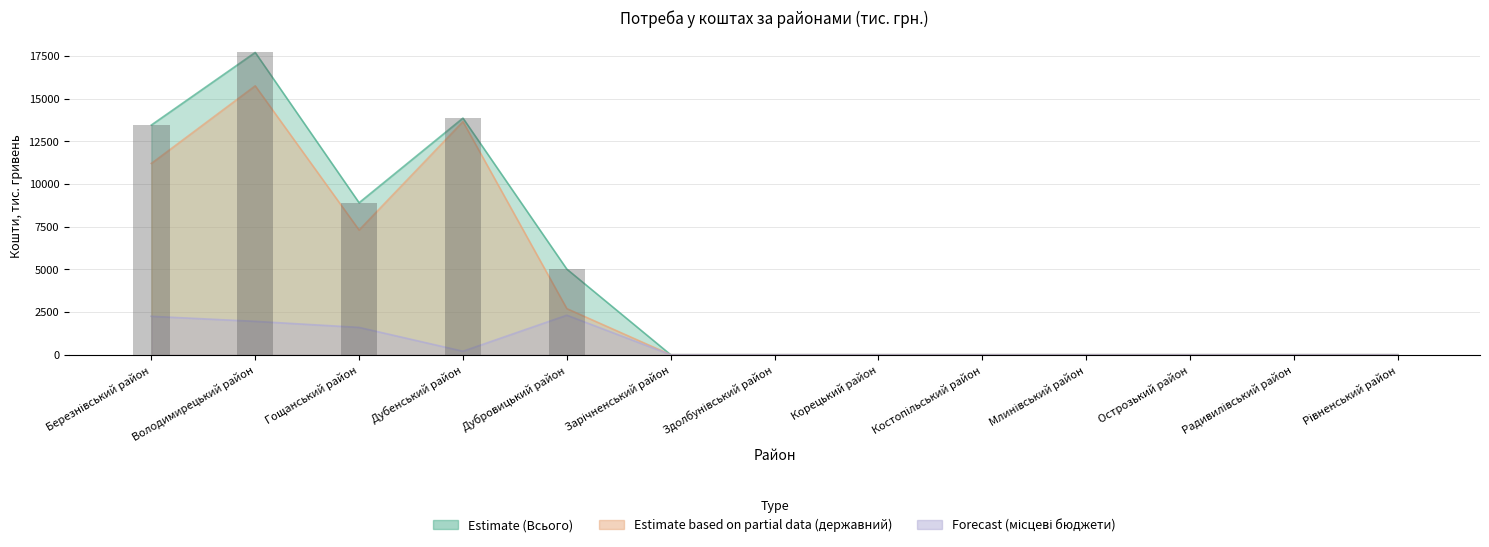

Reading right to left, extract all data points from this chart.

державний: 0.0	0.0	0.0	0.0	0.0	0.0	0.0	0.0	2700.0	13650.0	7300.0	15744.1	11200.0
місцеві бюджети: 0.0	0.0	0.0	0.0	0.0	0.0	0.0	0.0	2314.5	205.3	1600.0	1954.9	2250.0
Всього: 0.0	0.0	0.0	0.0	0.0	0.0	0.0	0.0	5014.5	13855.3	8900.0	17699.0	13450.0